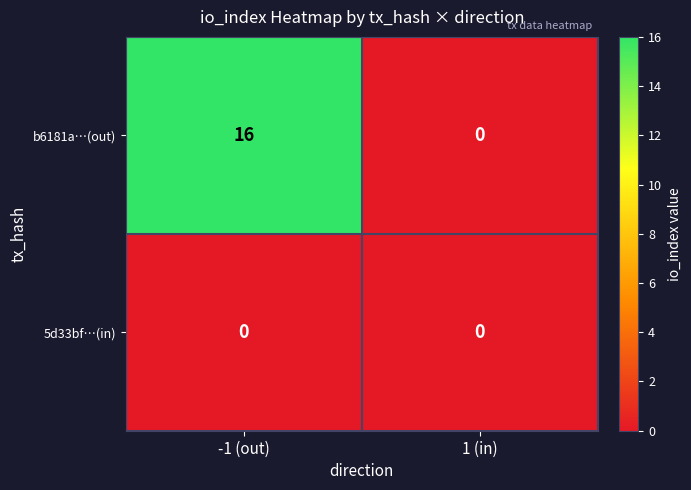

Which label corresponds to the largest value in the chart?

-1 (out)